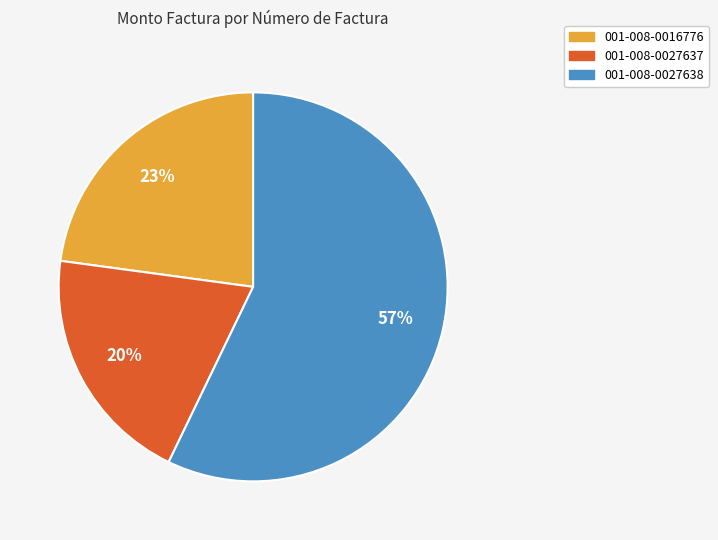

Between 001-008-0016776 and 001-008-0027638, which is larger?

001-008-0027638